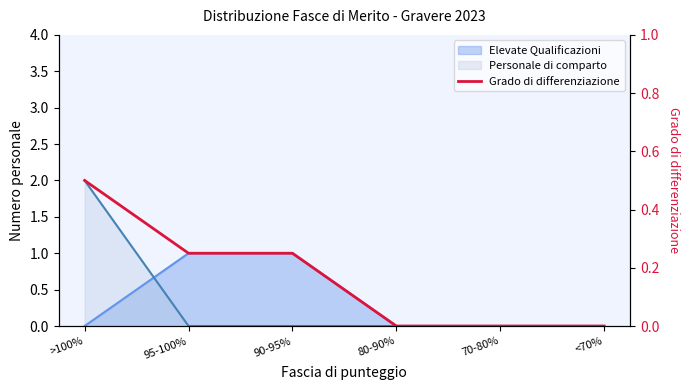

Rank the categories by value from highest to lowest.

>100%, 95-100%, 90-95%, 80-90%, 70-80%, <70%